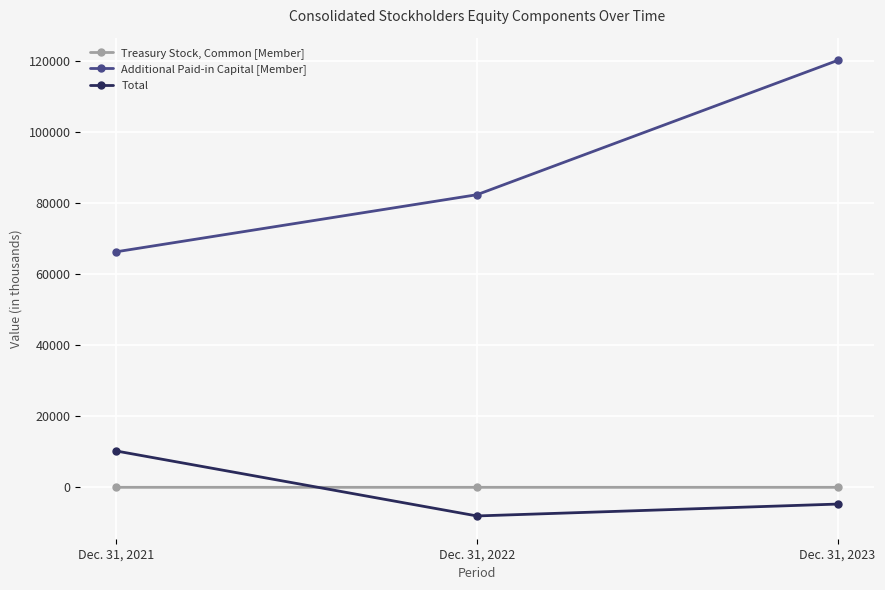

Which series has the largest total across all categories?

Additional Paid-in Capital [Member]